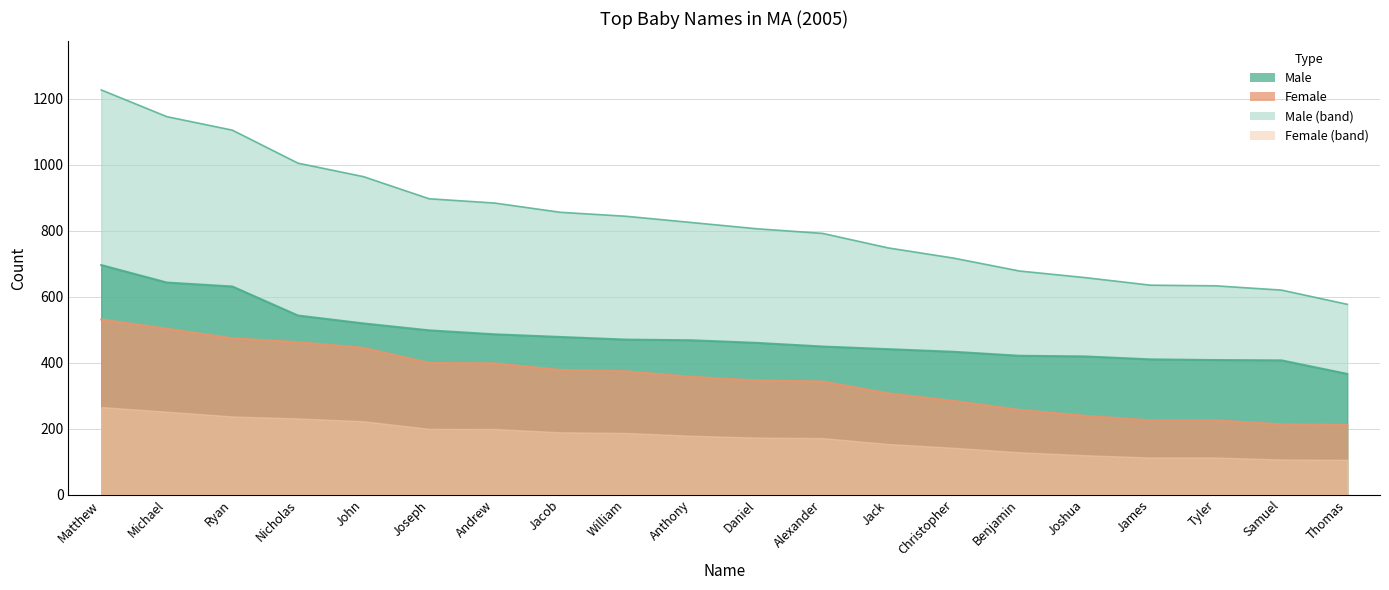

True or false: Male and Female cross at least once.

False